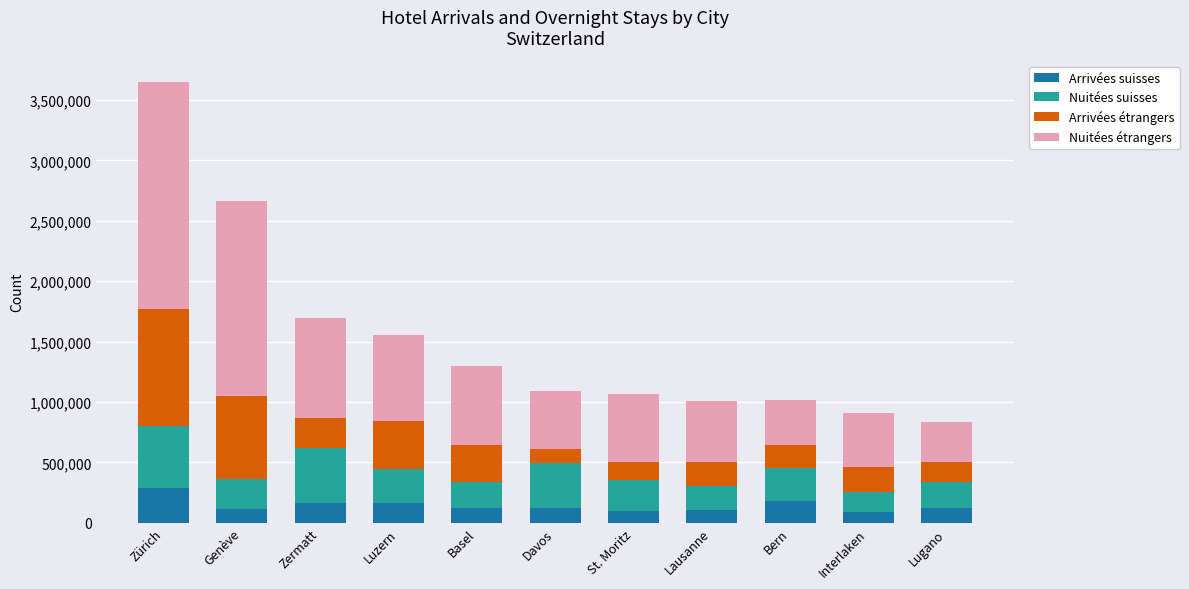

What is the lowest value of the Arrivées suisses series?

90603